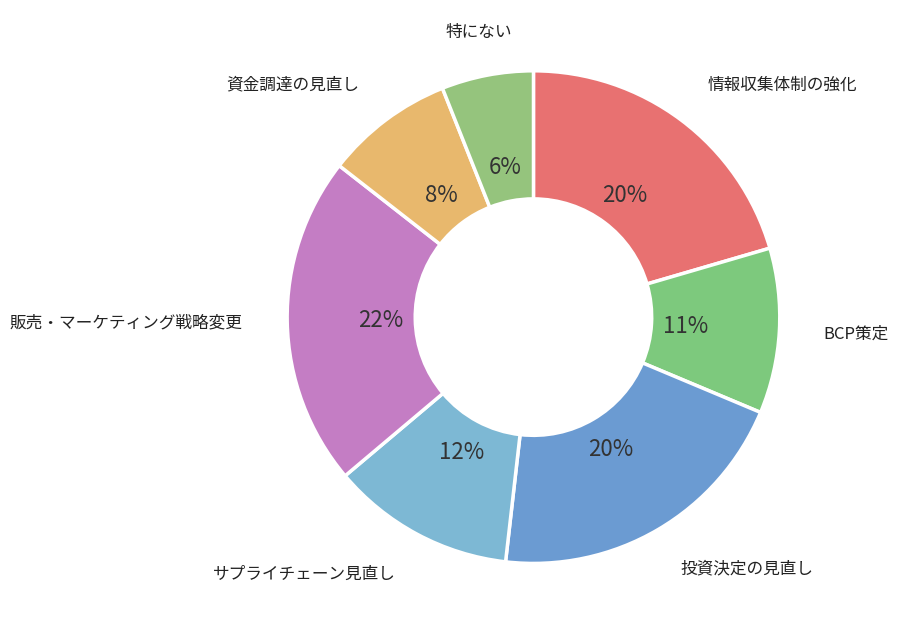

Is it true that 投資決定の見直し is 10% of the pie?

False